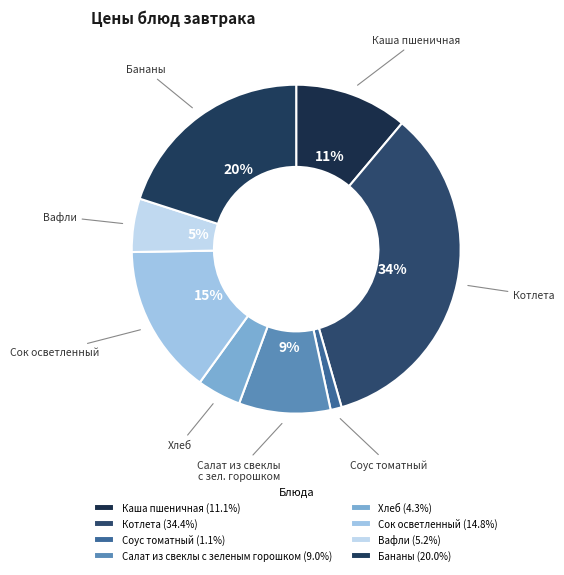

Is it true that Соус томатный is 11% of the pie?

False